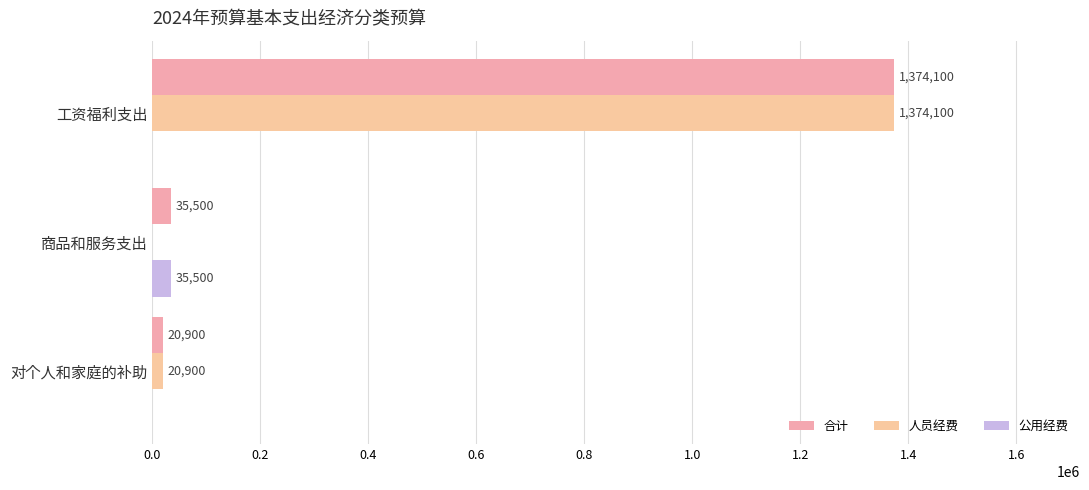

How many positive values does the 公用经费 series have?

1